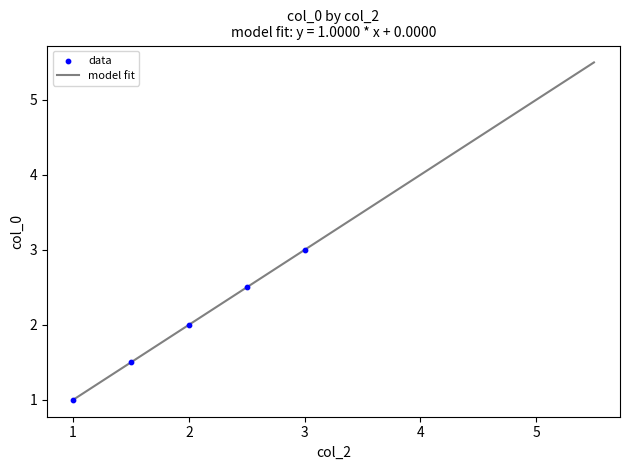

What is the maximum value shown in the chart?

5.5